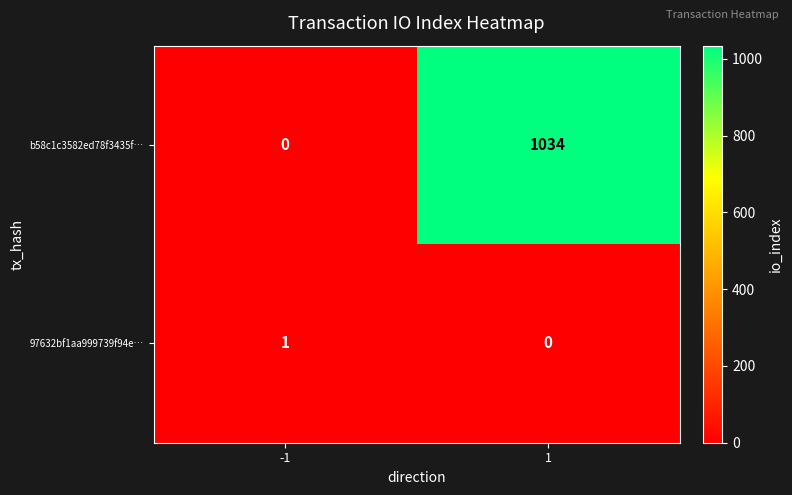

List the series in order of their overall mean, highest first.

b58c1c3582ed78f3435f…, 97632bf1aa999739f94e…